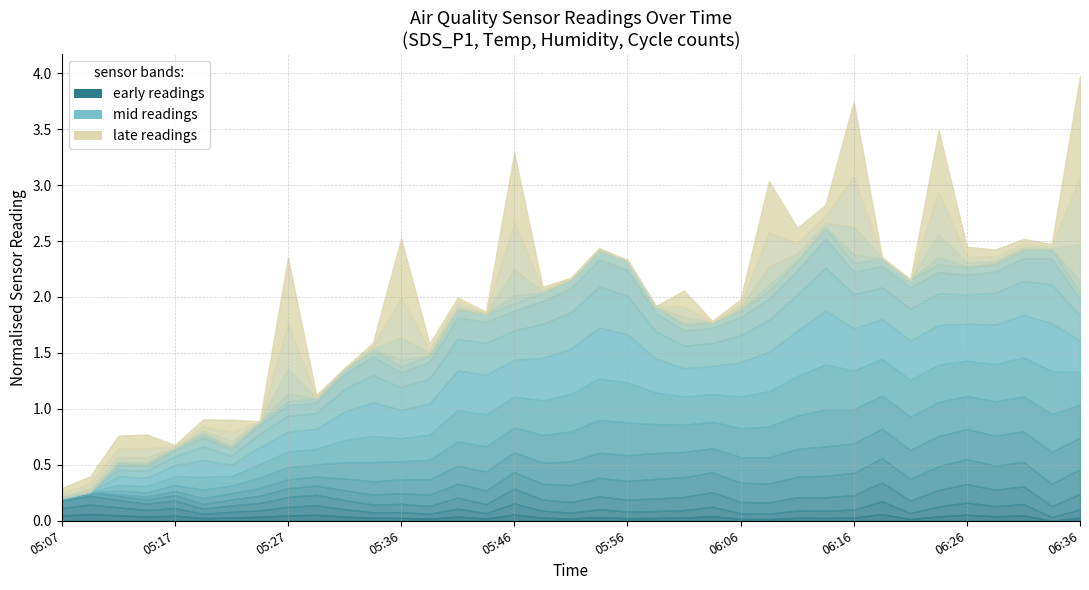

At how many categories does at least one series exceed 0?

37